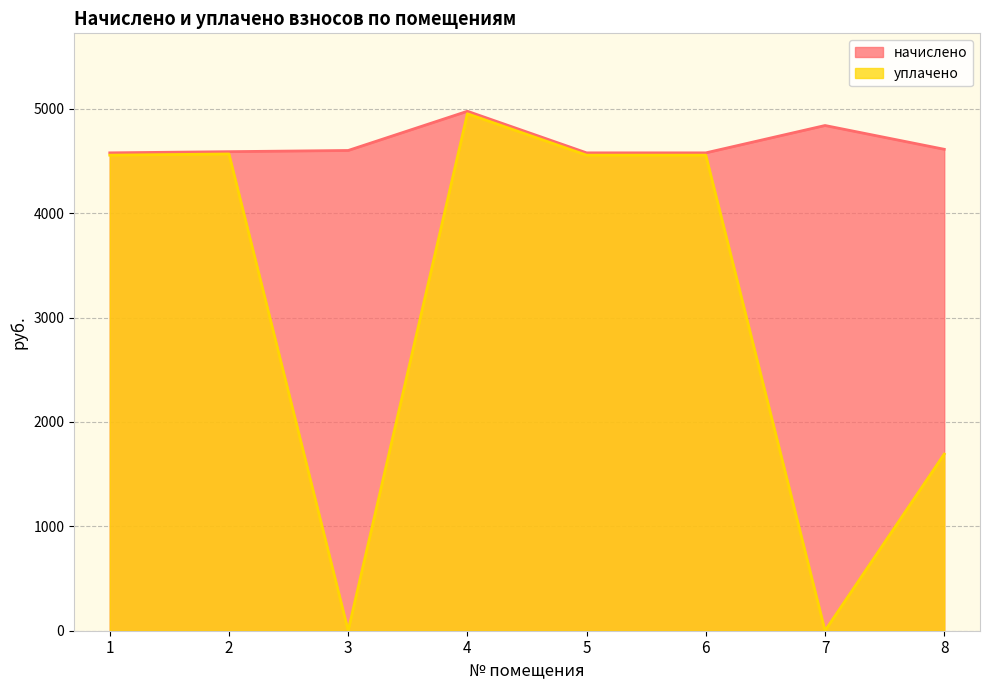

What is the sum of the начислено values at 5 and 8?

9190.2